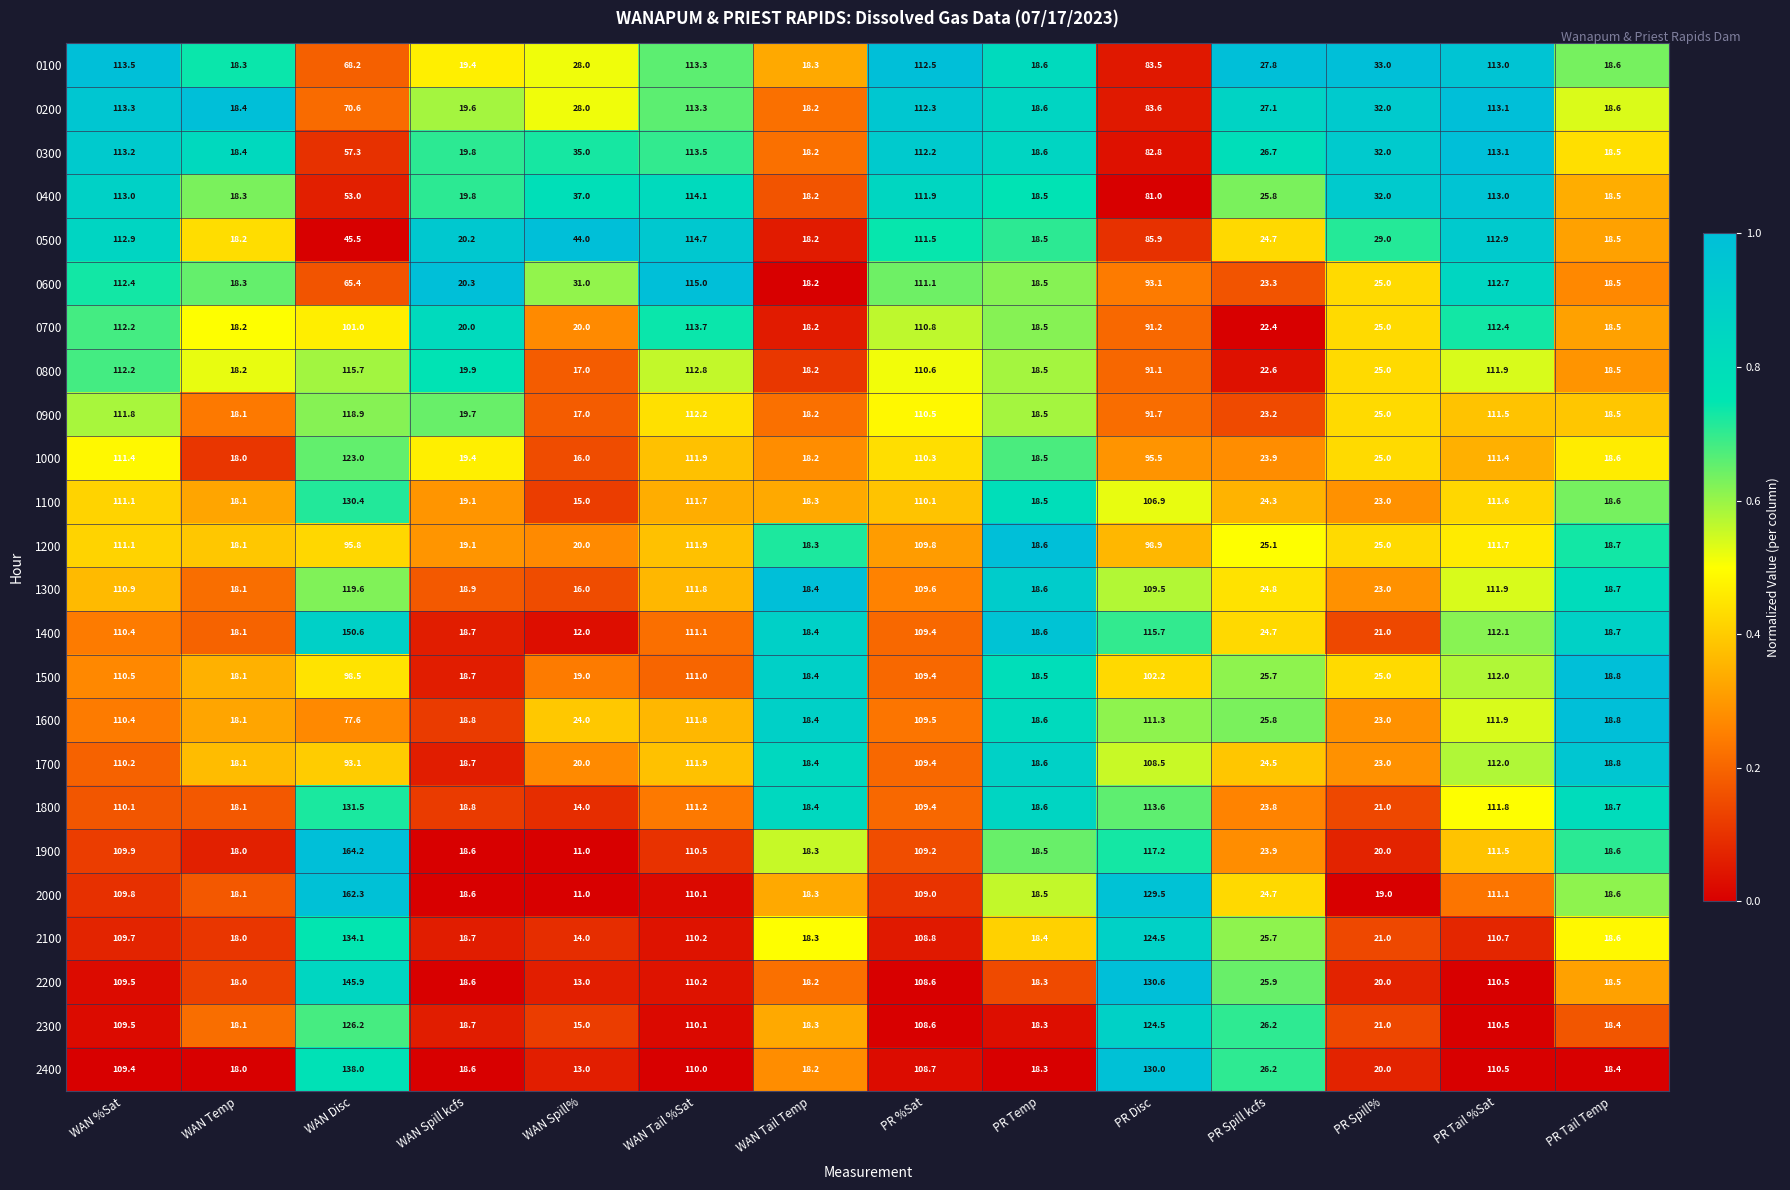

What is the difference between the highest and lowest values at WAN Tail %Sat?

5.0